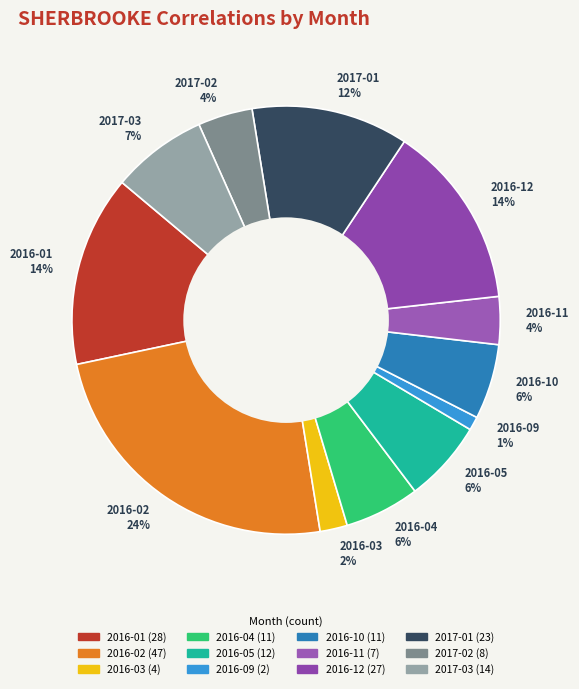

To the nearest percent, what is the difference between the largest and smallest slice percentages?

23%